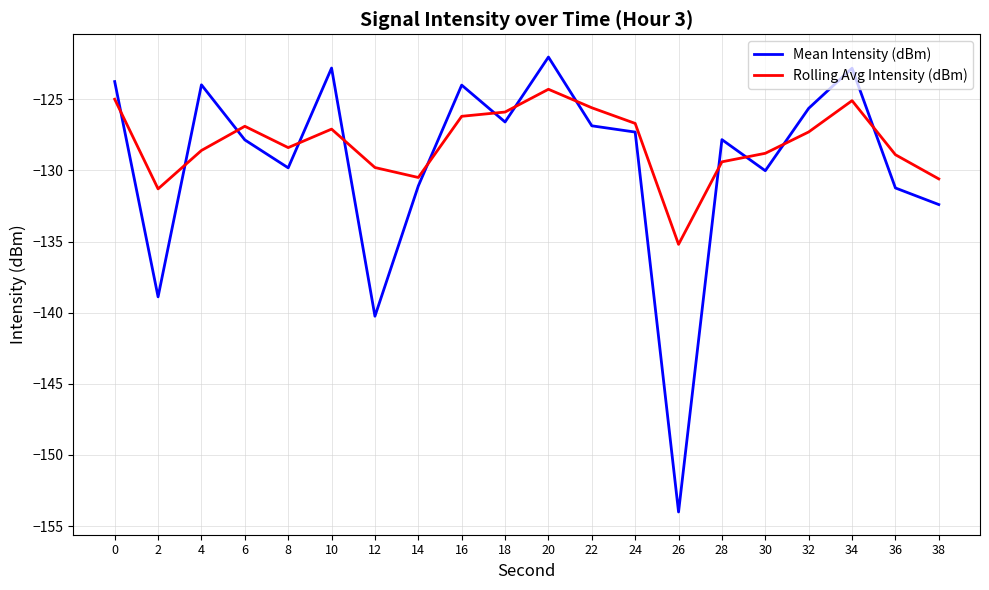

Is the value of Mean Intensity (dBm) at 32 greater than the value of Rolling Avg Intensity (dBm) at 6?

Yes